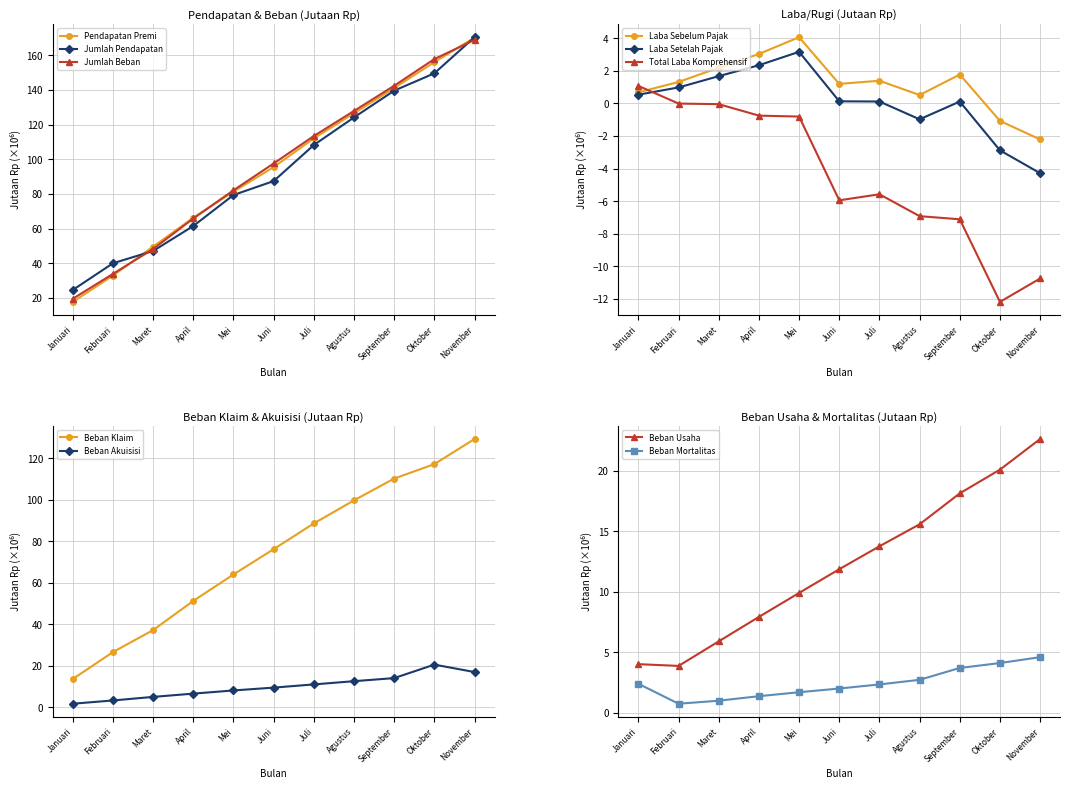

True or false: Laba Sebelum Pajak has a value of 0.5 at Agustus.

True